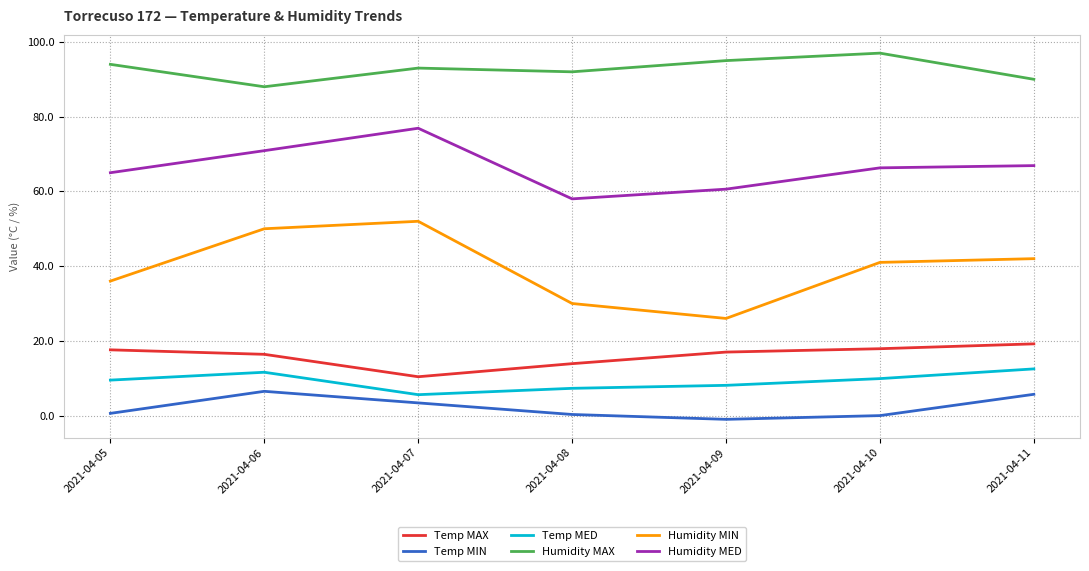

Is it true that Temp MED equals 3.6 at 2021-04-11?

False